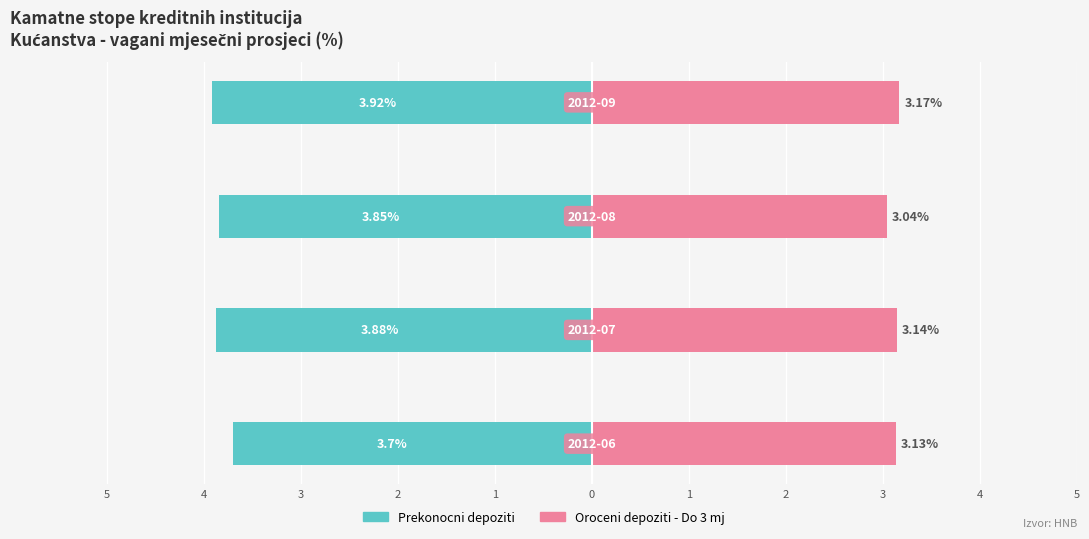

At how many categories does at least one series exceed 0?

4